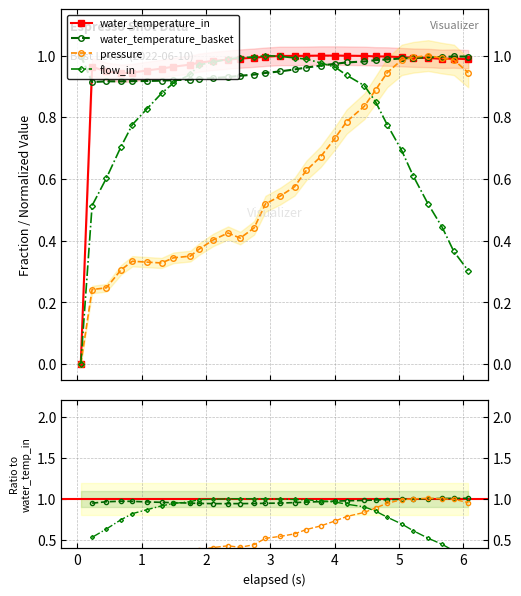

What is the value of the pressure point at the 17th from the left?

0.6